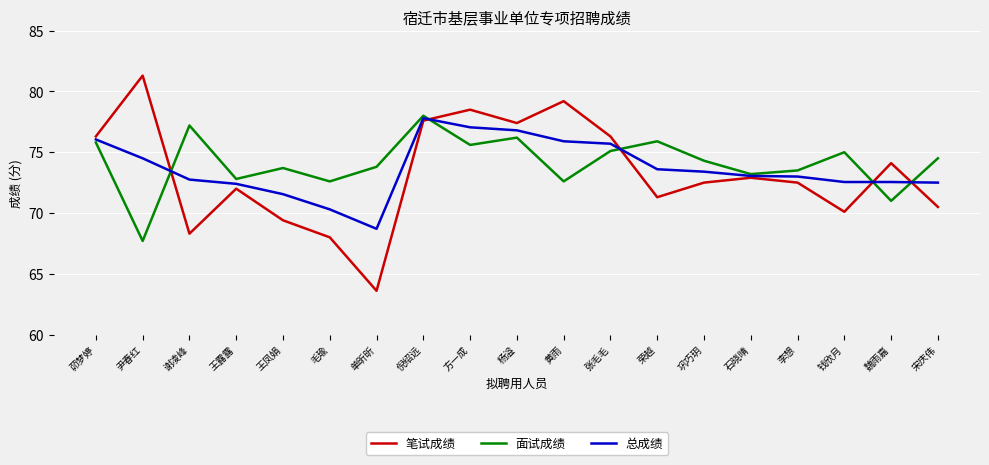

What is the difference between the maximum and minimum values in the 面试成绩 series?

10.3